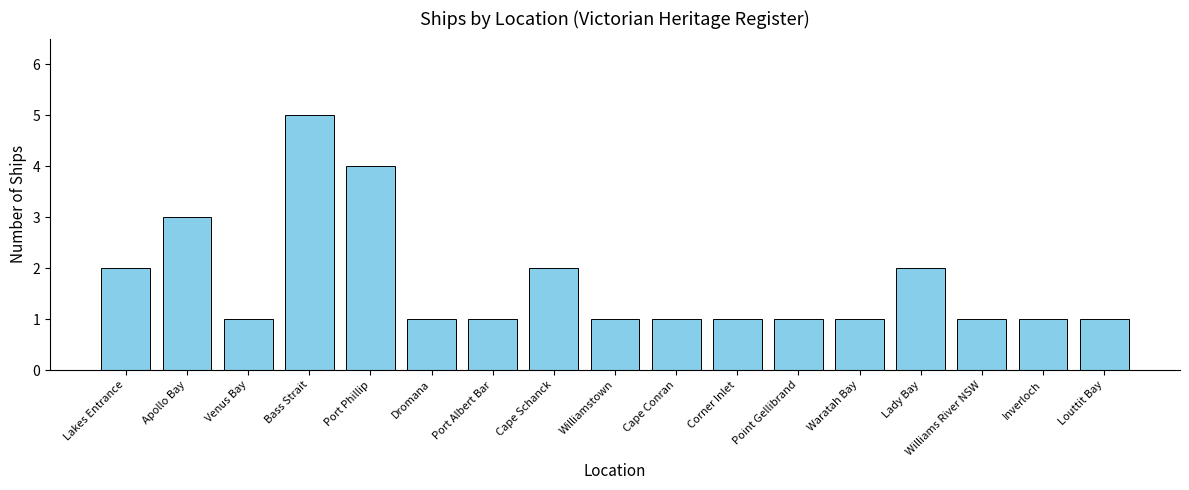

True or false: the data shows 1 at Inverloch.

True